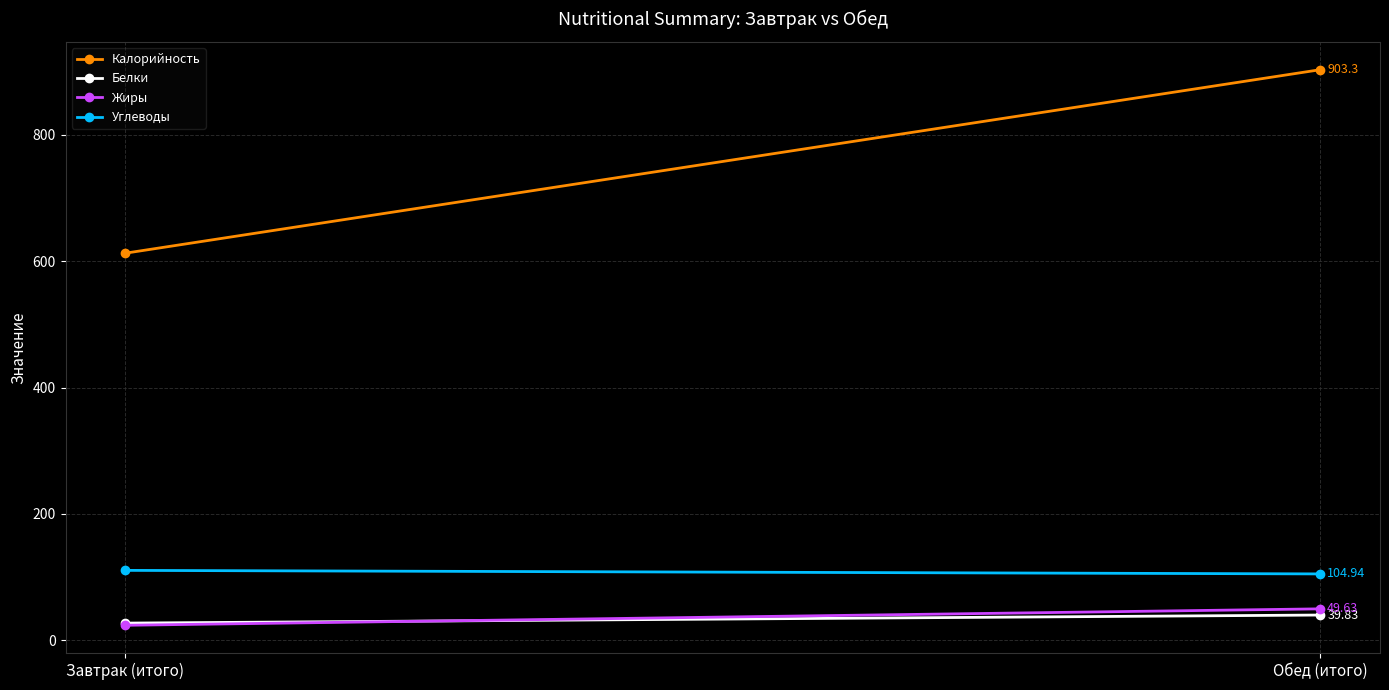

How many data points does each series have?

2